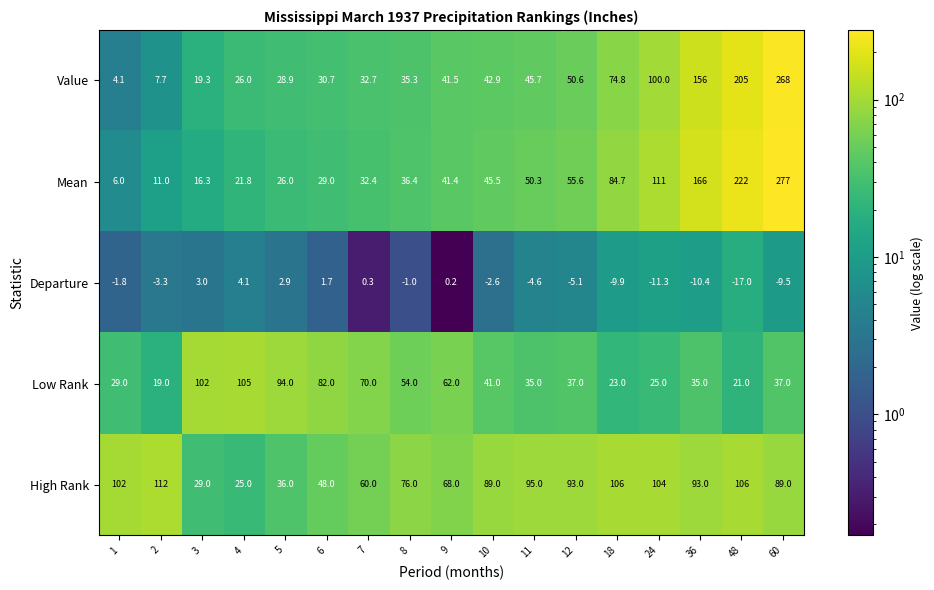

What is the total value across all series at 3?

169.6